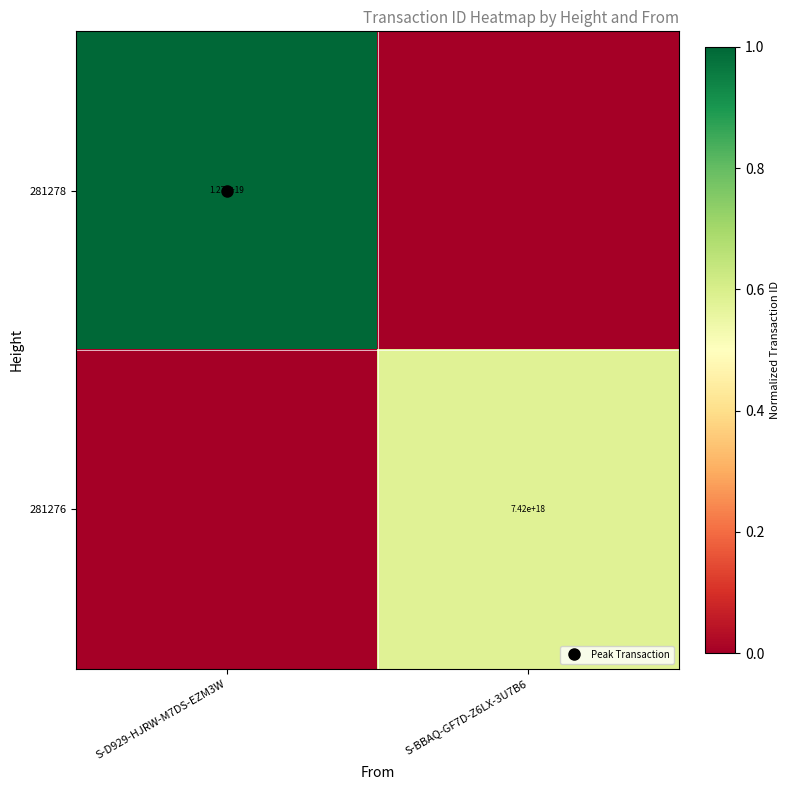

How many 281278 values are between 0 and 1?

2